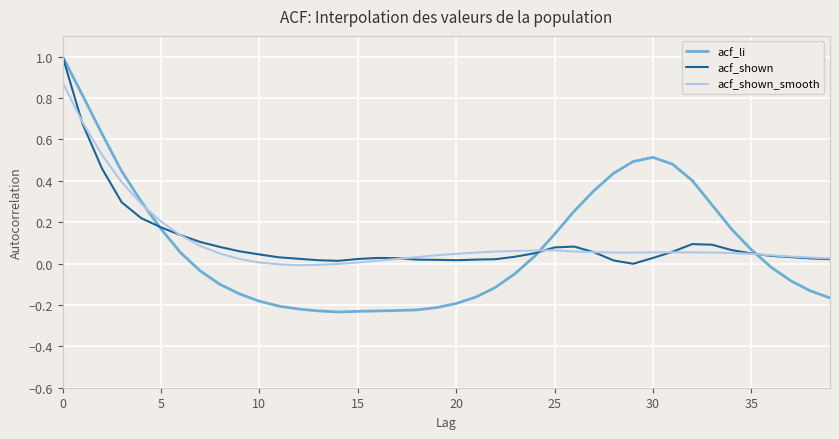

True or false: acf_shown_smooth and acf_li intersect in this chart.

True